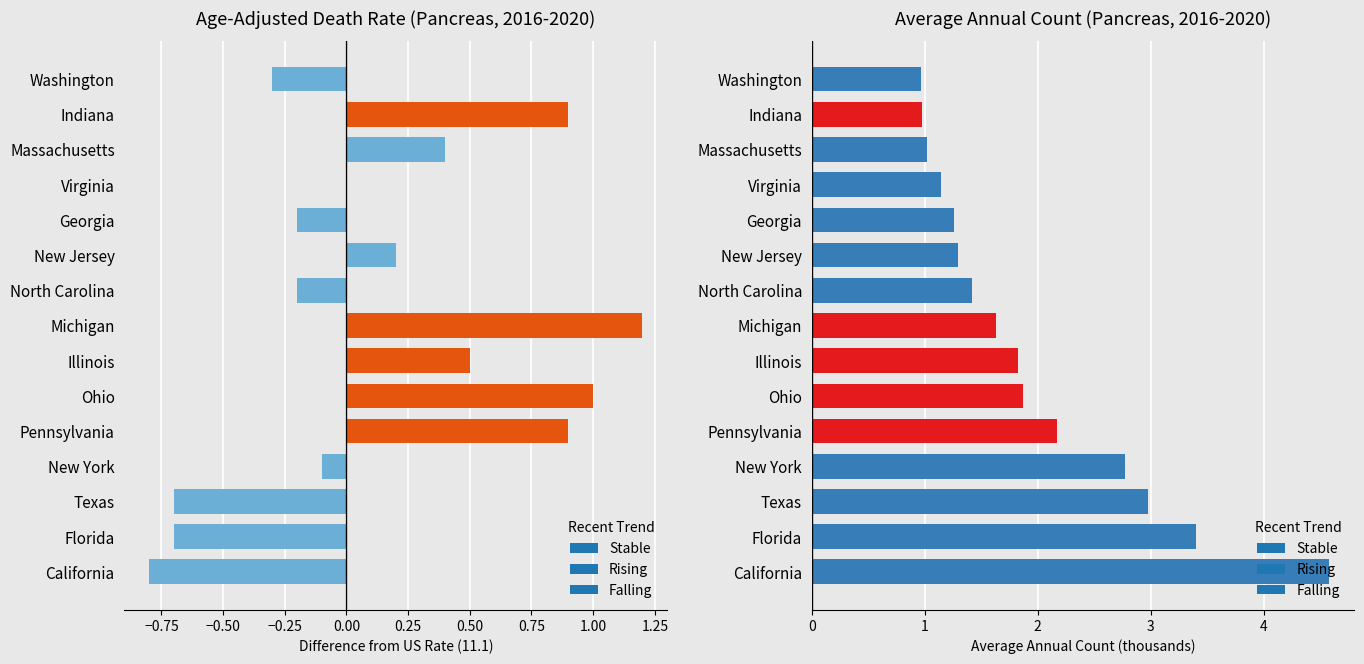

How many values in the avg_annual_count series exceed 1?

13